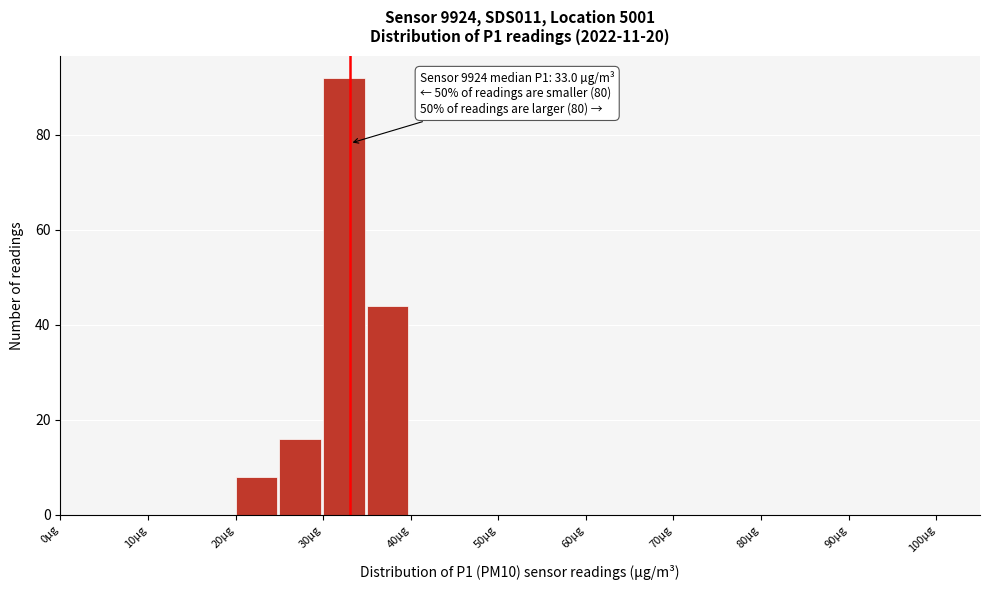

Over which range of the x-axis is the bar tallest?

30 to 35